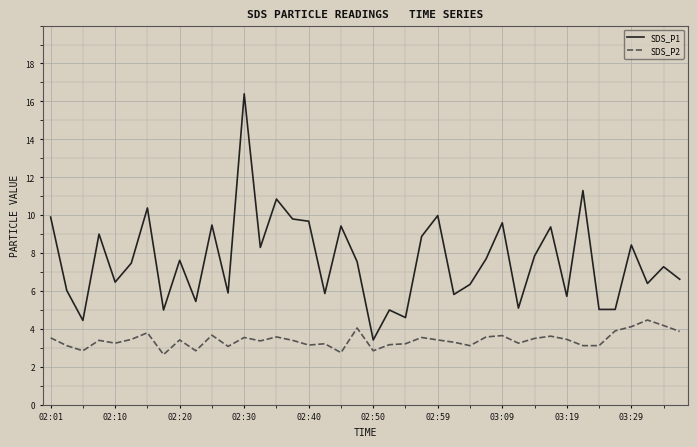

What is the difference between the maximum and minimum values in the SDS_P1 series?

13.0